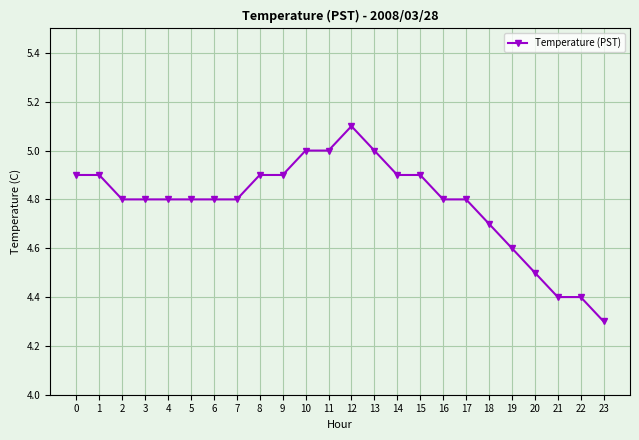

How many lines are shown in the chart?

1